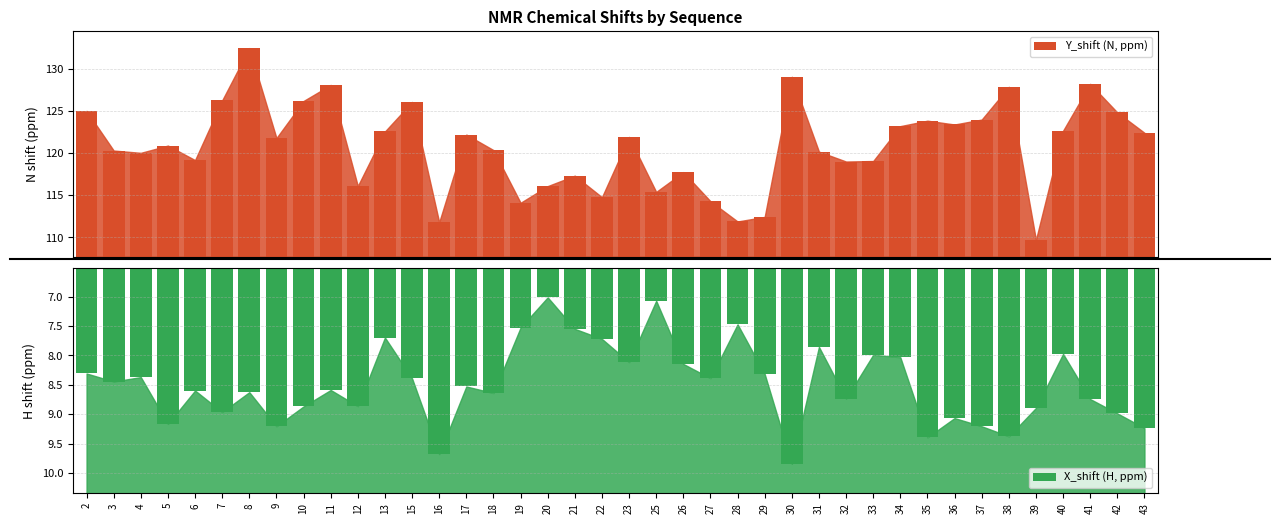

What is the average value of the X_shift (H, ppm) series?

8.5